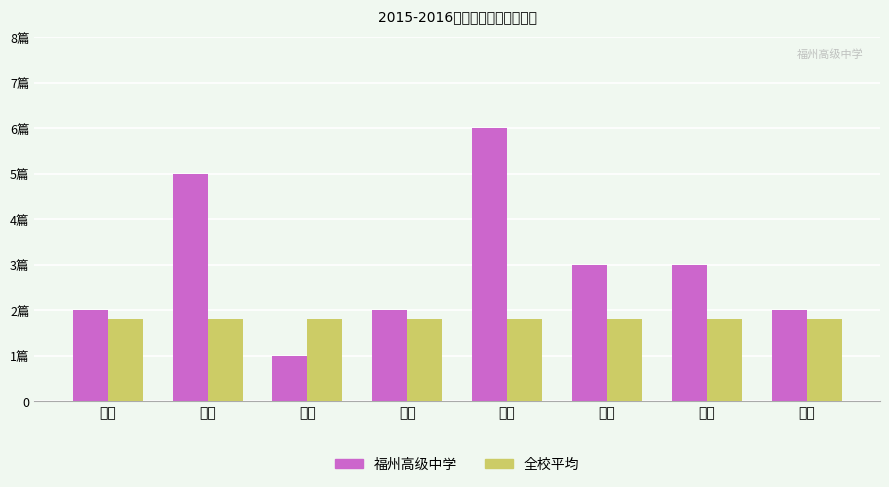

Reading left to right, extract all data points from this chart.

福州高级中学: 2.0	5.0	1.0	2.0	6.0	3.0	3.0	2.0
全校平均: 1.8	1.8	1.8	1.8	1.8	1.8	1.8	1.8